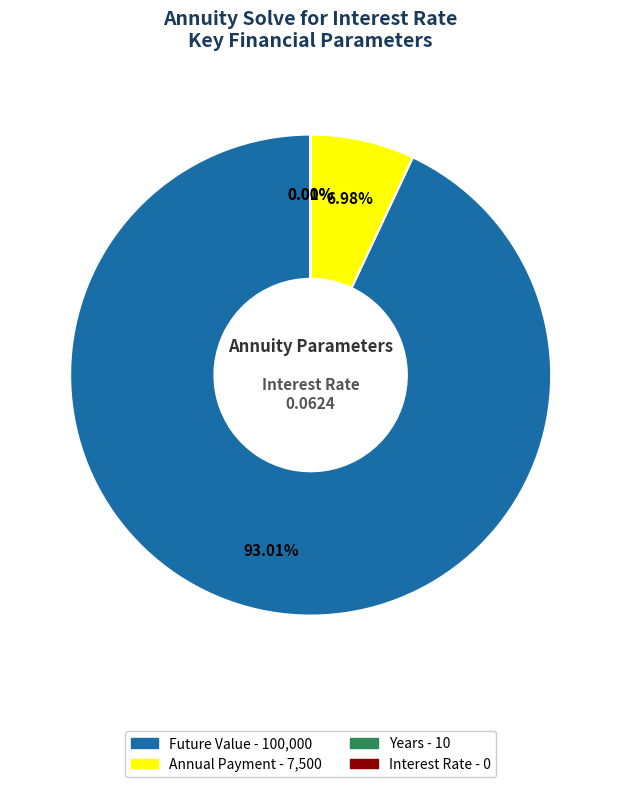

Does any single category account for the majority?

Yes